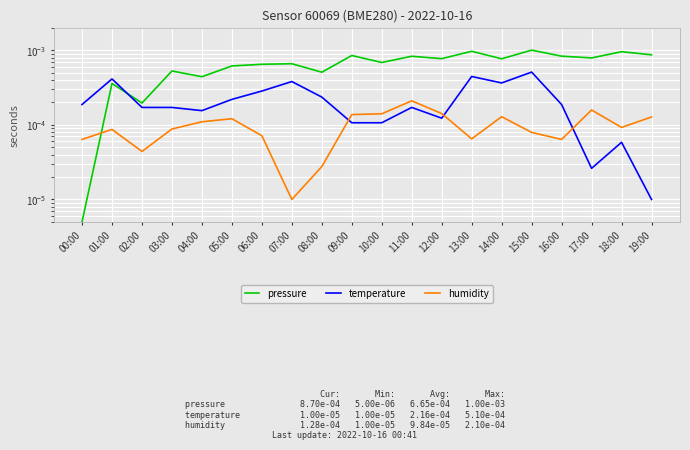

Which series changed the most between 01:00 and 13:00?

pressure